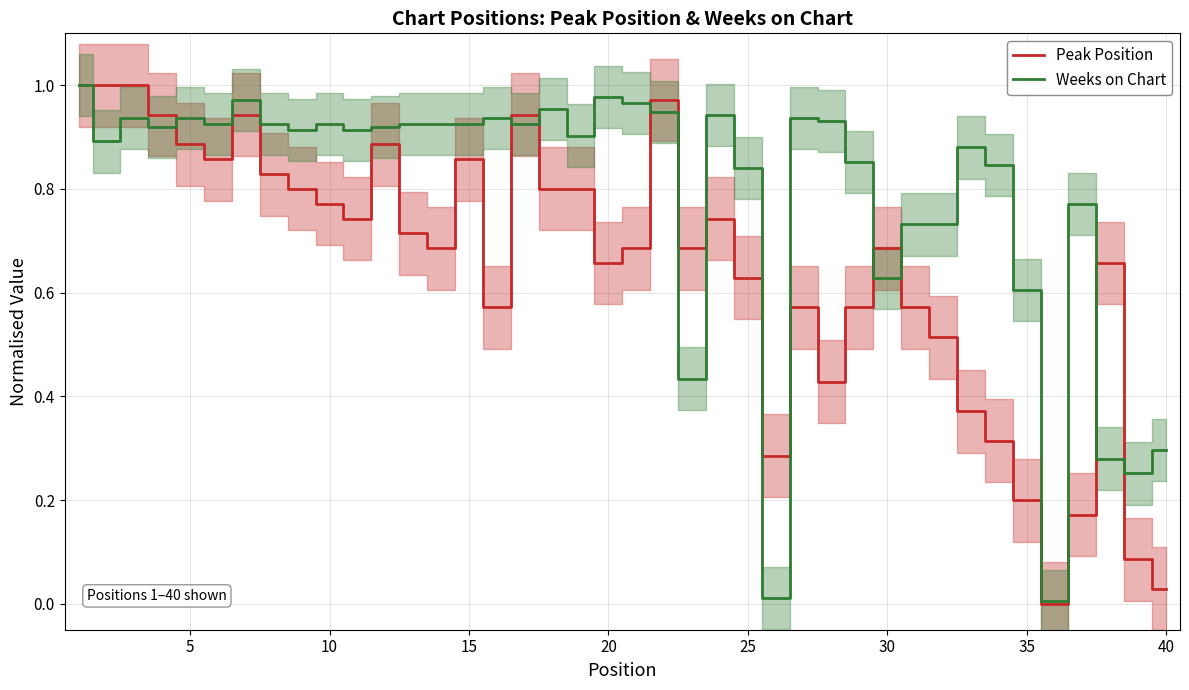

True or false: Peak Position and Weeks on Chart cross at least once.

True